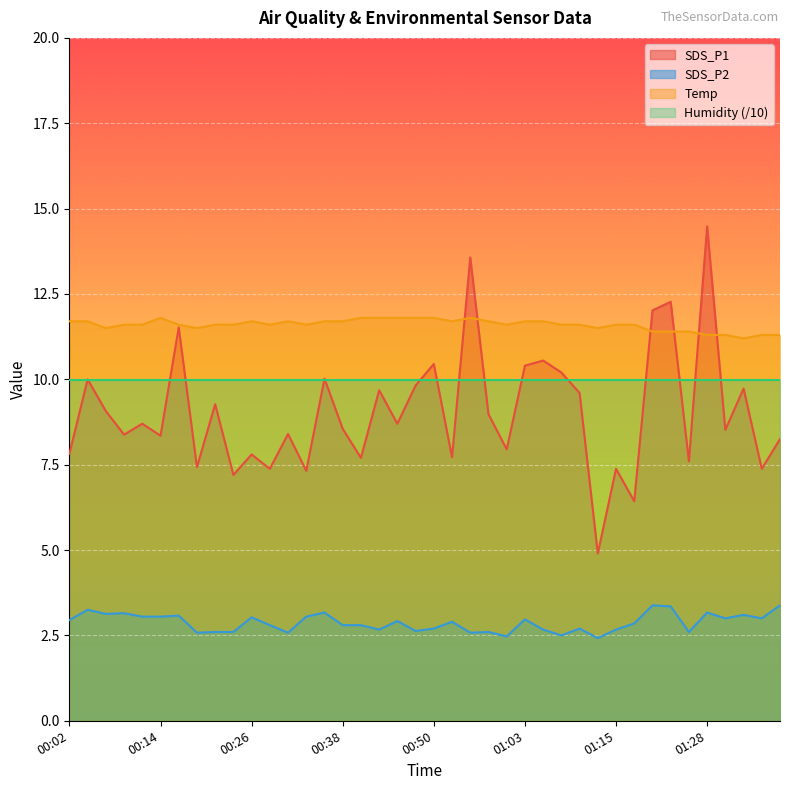

What is the difference between the highest and lowest values at 01:03?

8.7